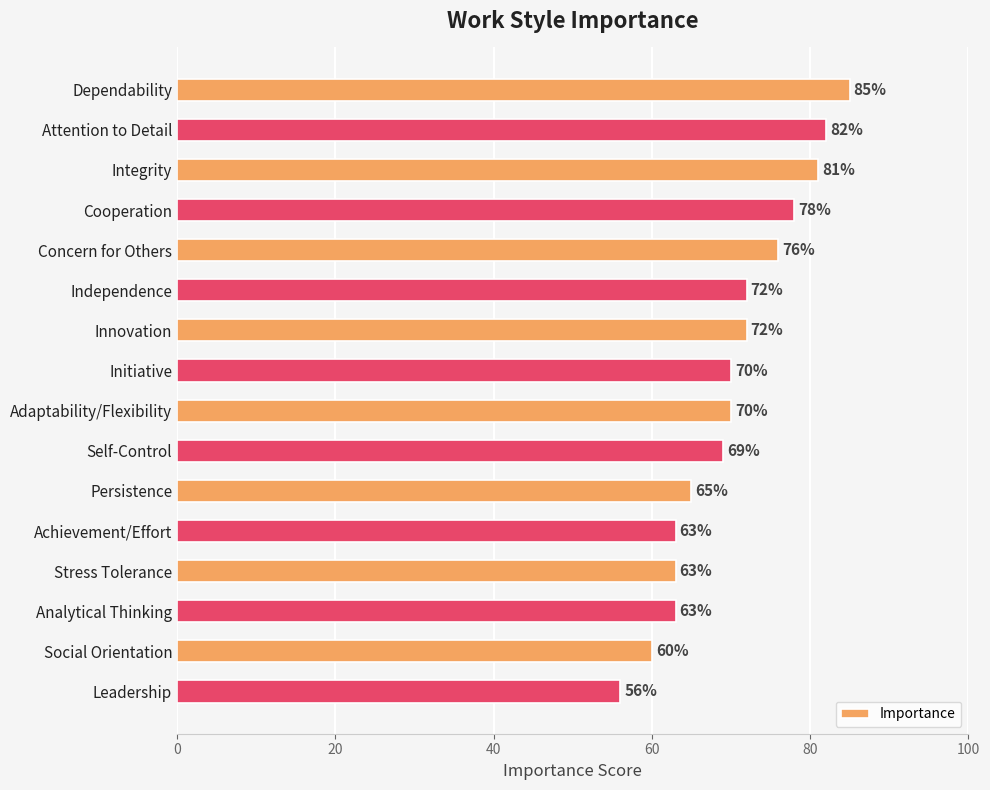

Reading top to bottom, transcribe all the data shown in this chart.

85	82	81	78	76	72	72	70	70	69	65	63	63	63	60	56